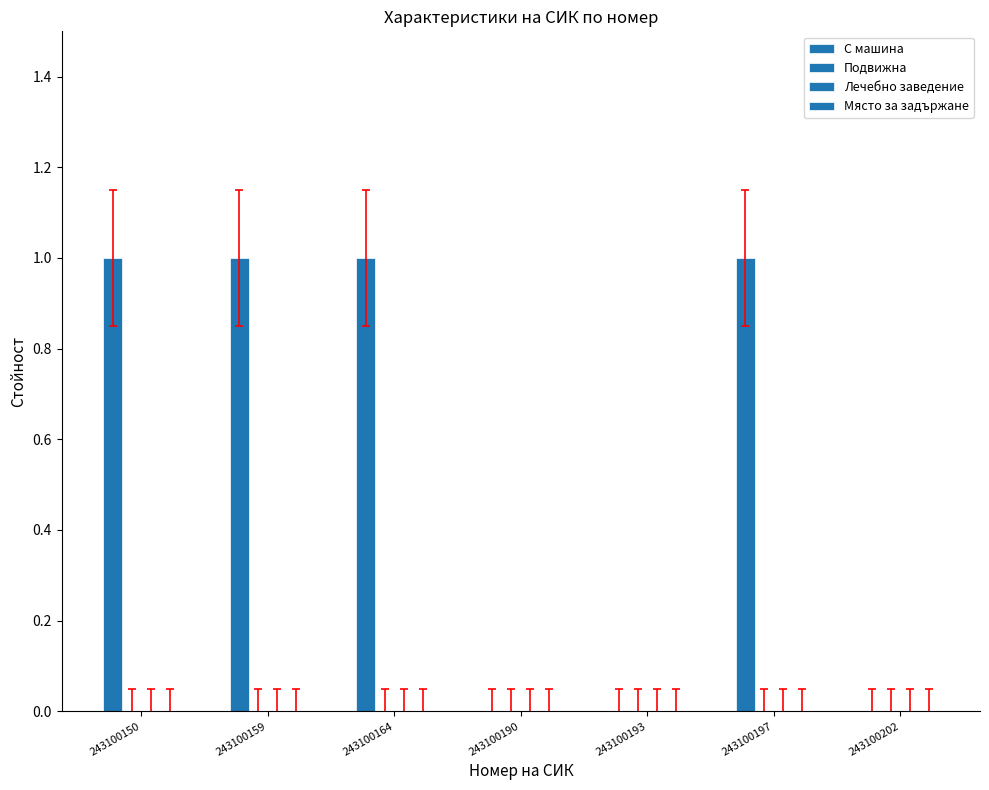

Reading left to right, transcribe all the data shown in this chart.

С машина: 243100150=1	243100159=1	243100164=1	243100190=0	243100193=0	243100197=1	243100202=0
Подвижна: 243100150=0	243100159=0	243100164=0	243100190=0	243100193=0	243100197=0	243100202=0
Лечебно заведение: 243100150=0	243100159=0	243100164=0	243100190=0	243100193=0	243100197=0	243100202=0
Място за задържане: 243100150=0	243100159=0	243100164=0	243100190=0	243100193=0	243100197=0	243100202=0